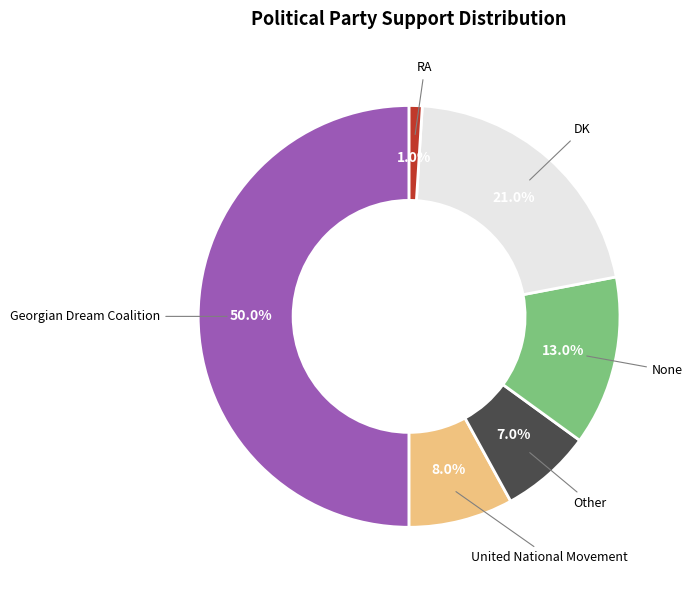

How many segments does this pie chart have?

6